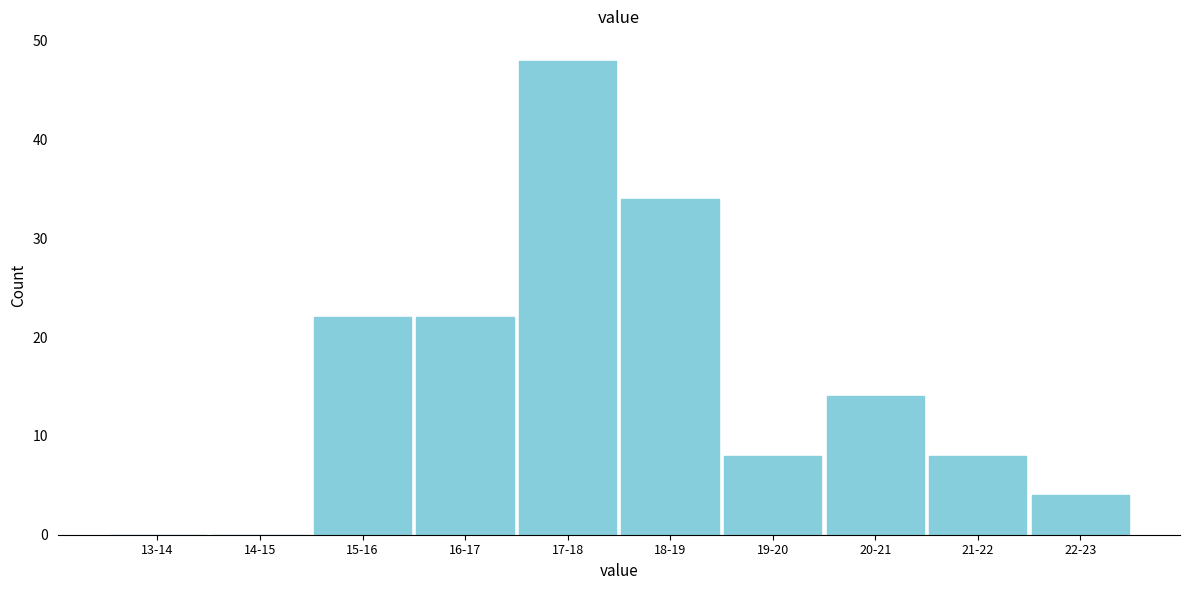

Reading left to right, transcribe all the data shown in this chart.

13-14=0	14-15=0	15-16=22	16-17=22	17-18=48	18-19=34	19-20=8	20-21=14	21-22=8	22-23=4